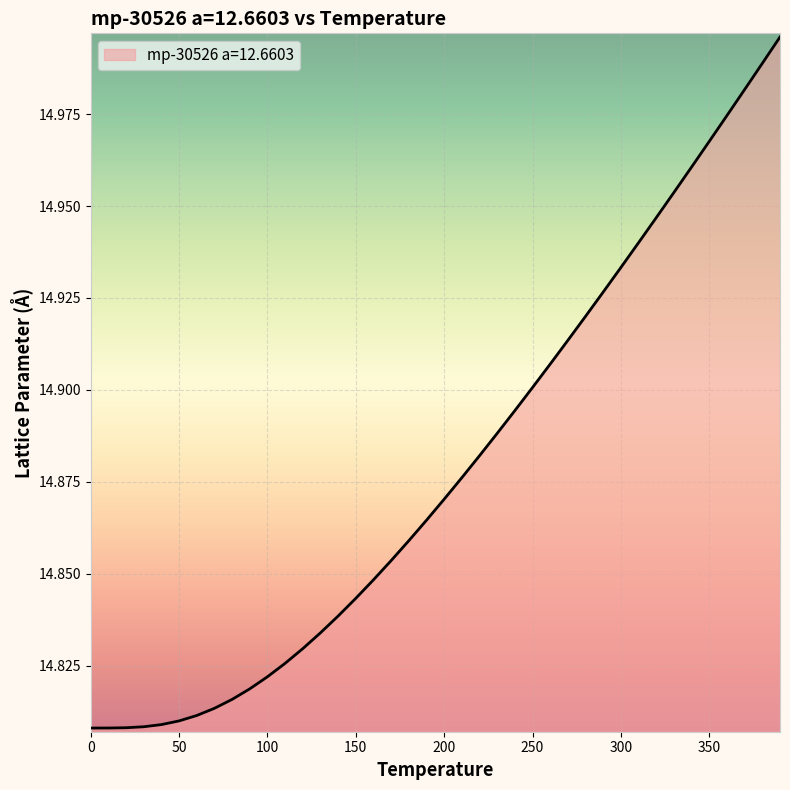

Reading right to left, what are all the values shown in this chart?

15.0	15.0	15.0	15.0	15.0	15.0	15.0	14.9	14.9	14.9	14.9	14.9	14.9	14.9	14.9	14.9	14.9	14.9	14.9	14.9	14.9	14.9	14.9	14.8	14.8	14.8	14.8	14.8	14.8	14.8	14.8	14.8	14.8	14.8	14.8	14.8	14.8	14.8	14.8	14.8